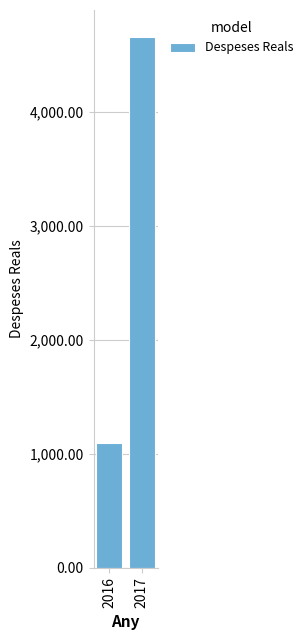

Read the value at 2017.

4661.4